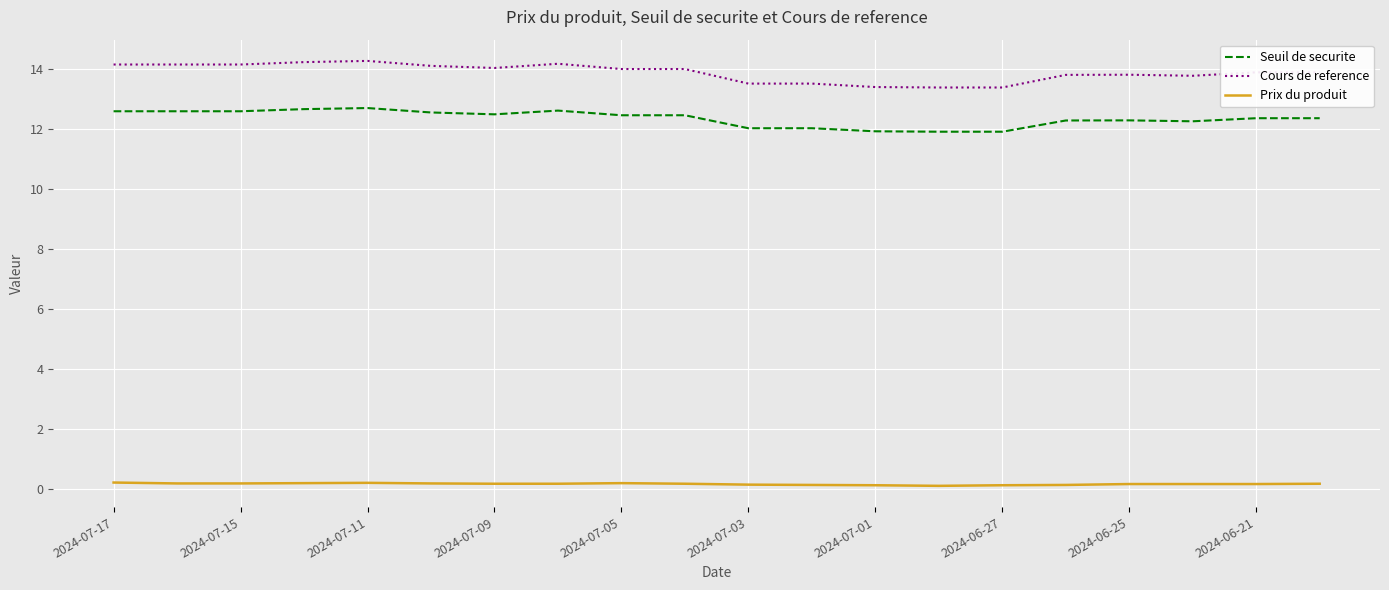

Does the chart have visible grid lines?

Yes